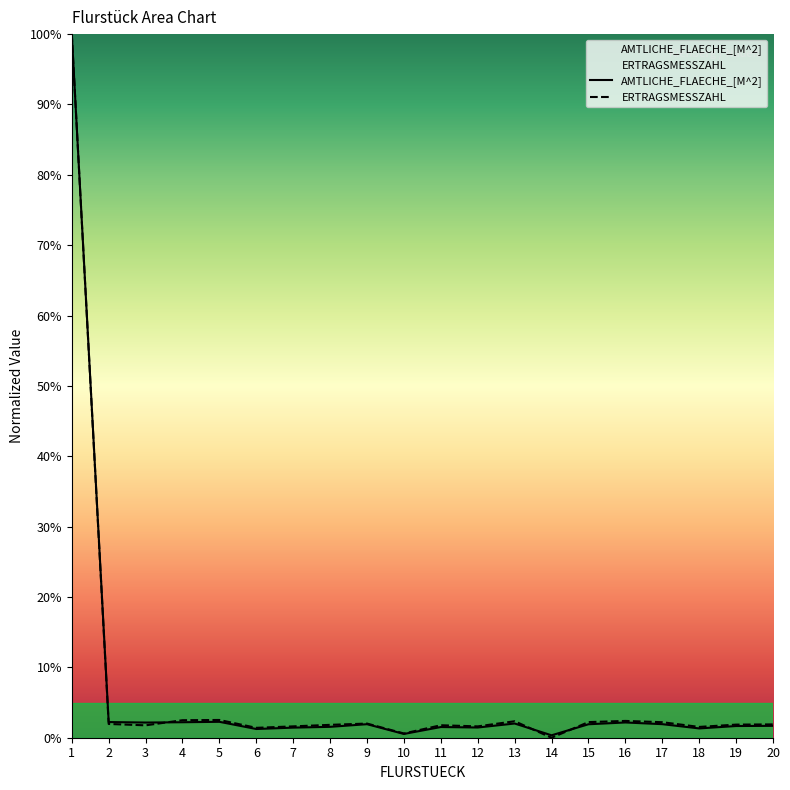

Which series has the largest range (max minus min)?

ERTRAGSMESSZAHL